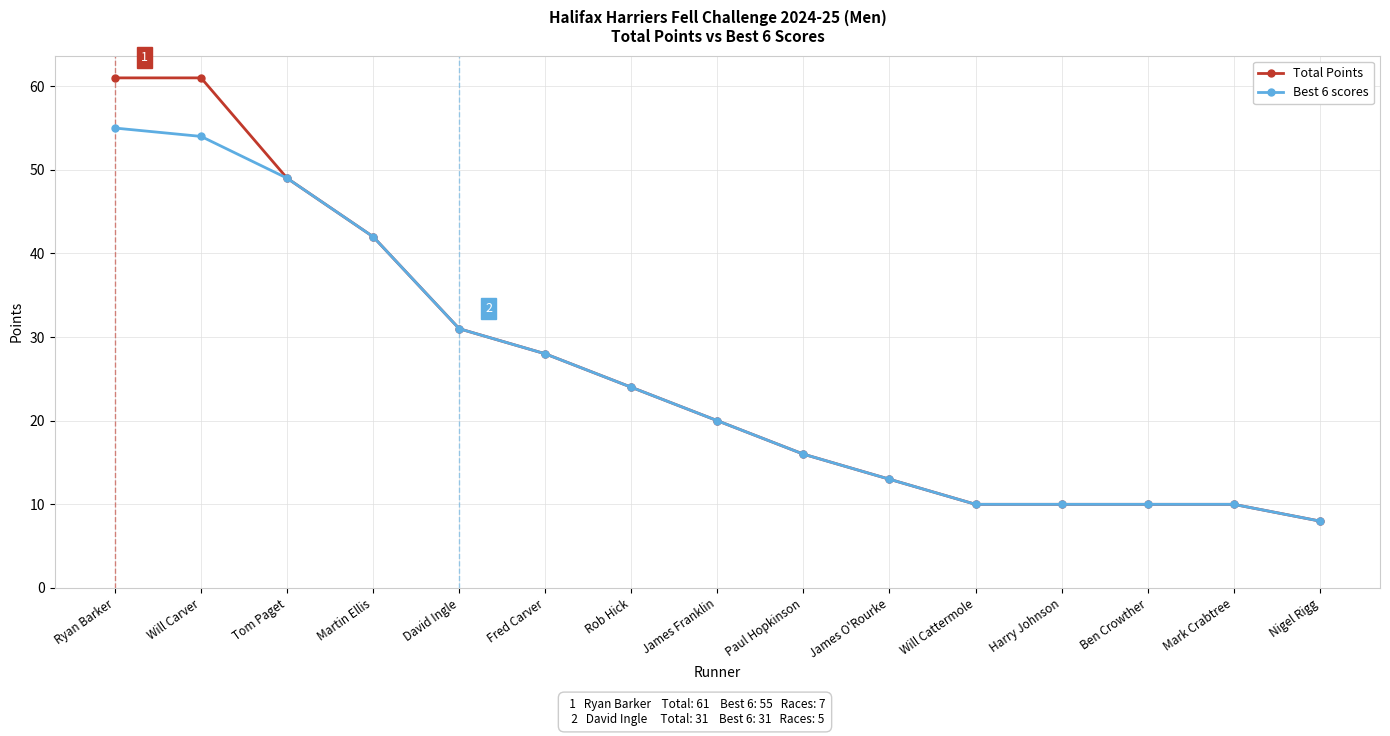

What is the highest value of the Best 6 scores series?

55